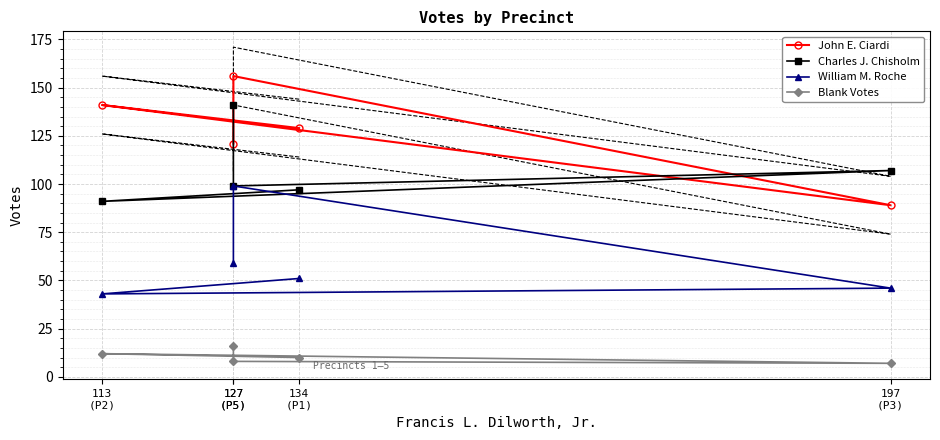

Count the number of categories in the chart.

5